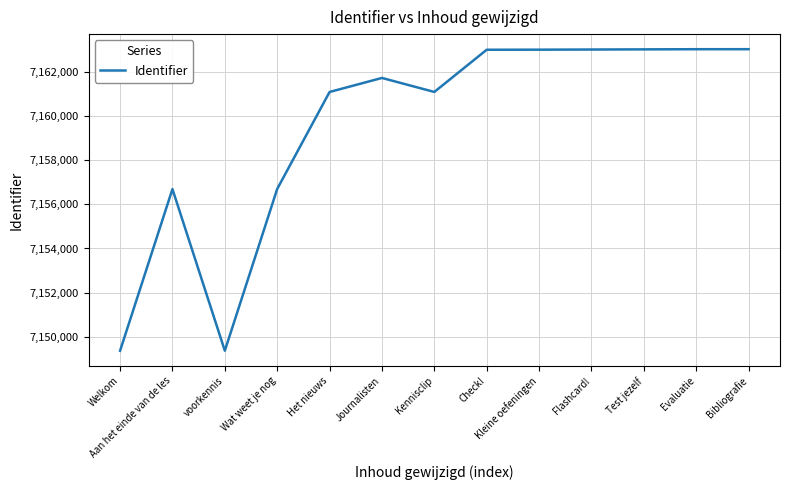

What is the change in value from Journalisten to Kennisclip?

-635